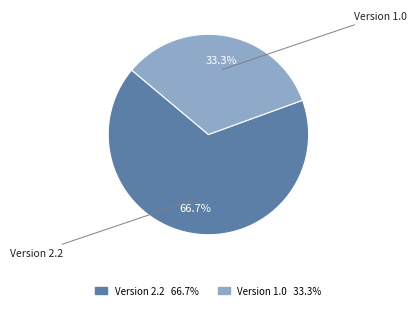

Approximately how many times larger is the value at Version 1.0 compared to Version 2.2?

0.5